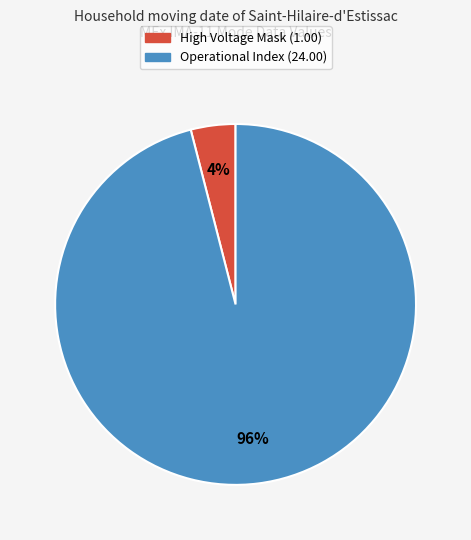

To the nearest percent, what is the difference between the largest and smallest slice percentages?

92%